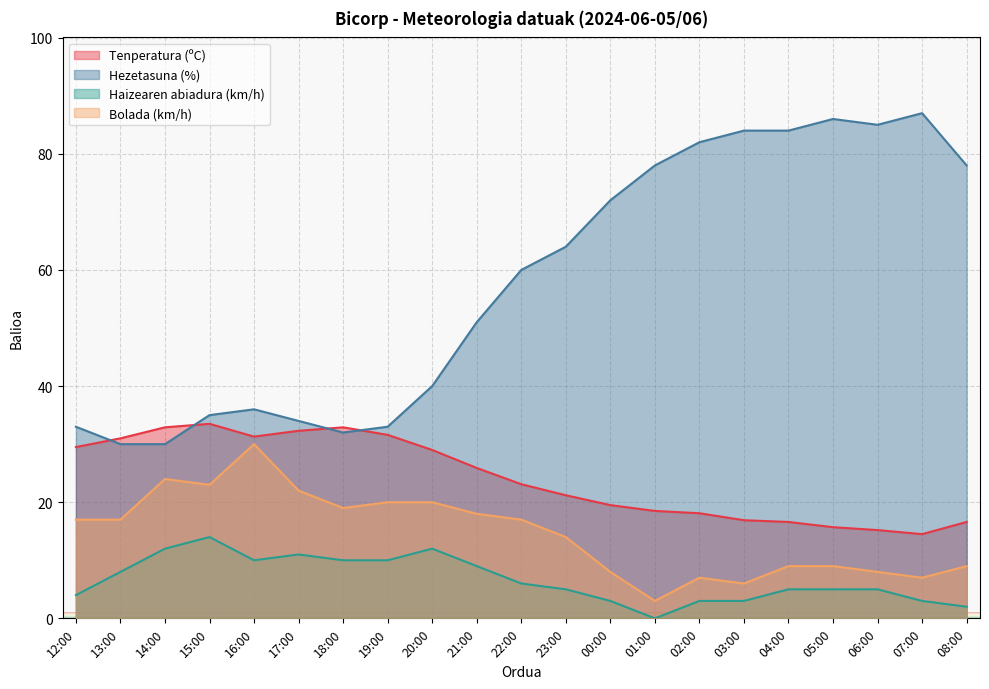

At which category is the sum across all series the highest?

05:00